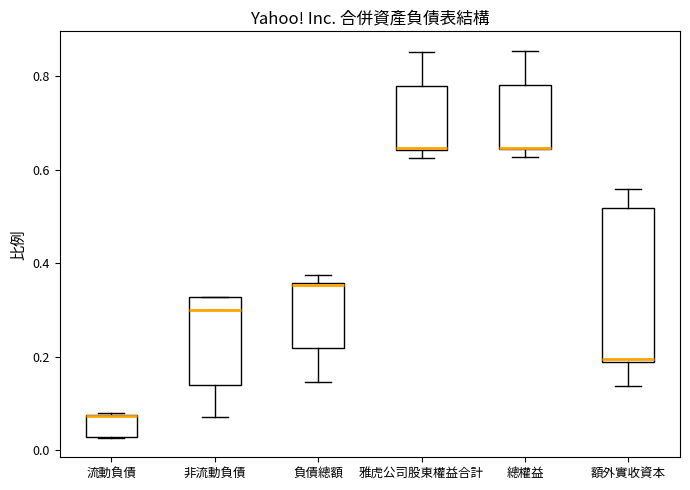

Reading left to right, read every box against the y-axis: the position of its median line, the range the box covers, and the ends of its whiskers. The values are not printed on the chart, so give them approximately, as read against the axis.

流動負債: median 0.08 (drawn on the box's upper edge), box 0.02 to 0.08, whiskers 0.02 to 0.08
非流動負債: median 0.30, box 0.14 to 0.32, whiskers 0.08 to 0.32
負債總額: median 0.36 (drawn on the box's upper edge), box 0.22 to 0.36, whiskers 0.14 to 0.38
雅虎公司股東權益合計: median 0.64 (drawn on the box's lower edge), box 0.64 to 0.78, whiskers 0.62 to 0.86
總權益: median 0.64 (drawn on the box's lower edge), box 0.64 to 0.78, whiskers 0.62 to 0.86
額外實收資本: median 0.20, box 0.18 to 0.52, whiskers 0.14 to 0.56